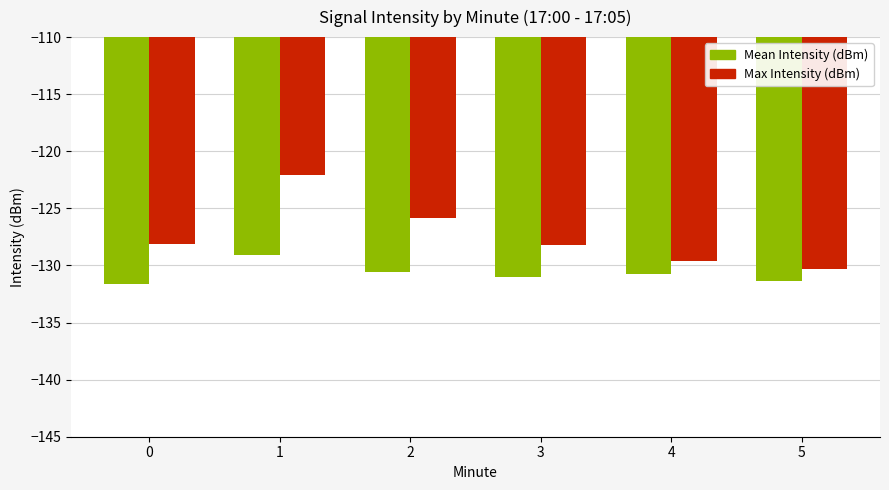

What is the value of the Max Intensity (dBm) bar at the 6th from the left?

-130.3